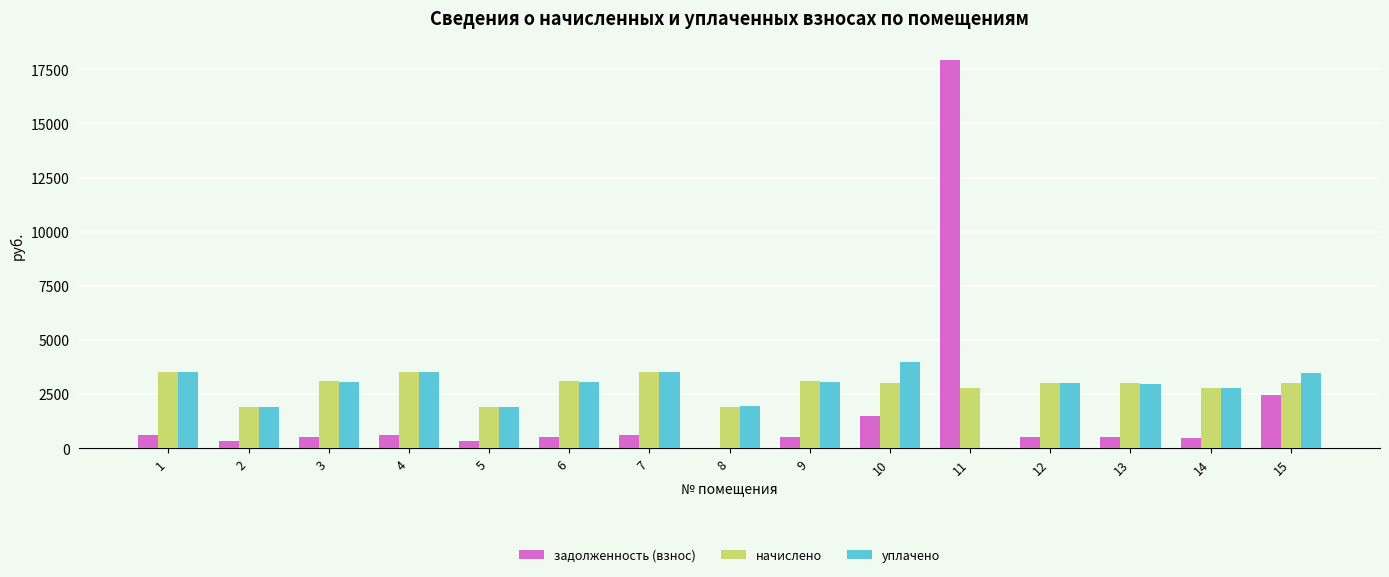

How many groups of bars are there?

15